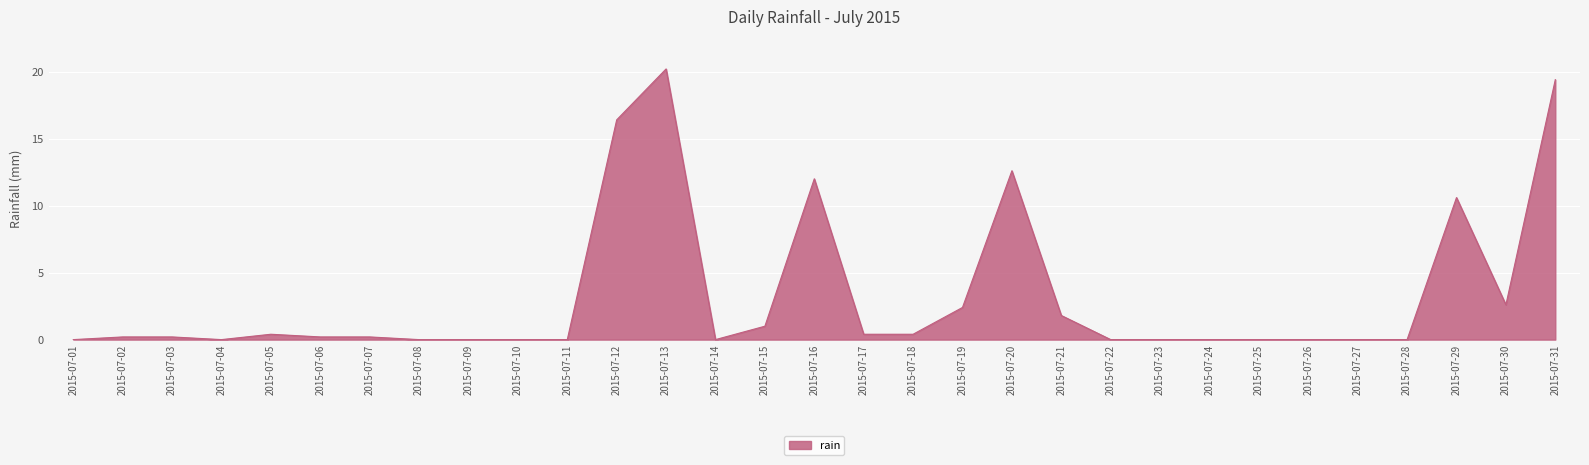

What is the sum of all values?

101.0